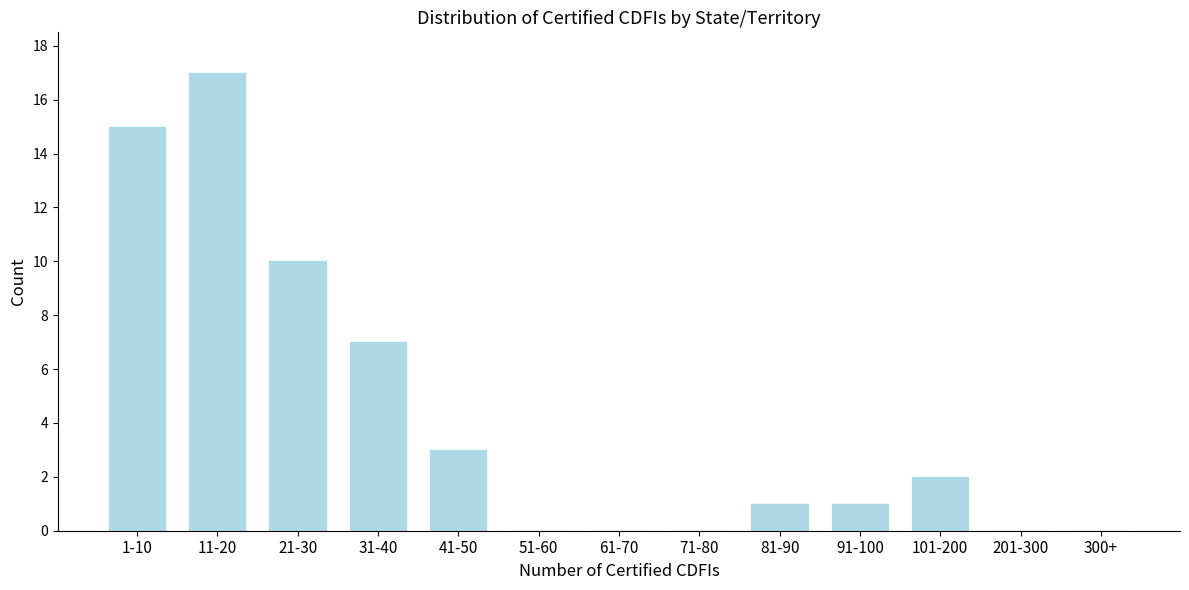

Reading left to right, extract all data points from this chart.

1-10=15	11-20=17	21-30=10	31-40=7	41-50=3	51-60=0	61-70=0	71-80=0	81-90=1	91-100=1	101-200=2	201-300=0	300+=0